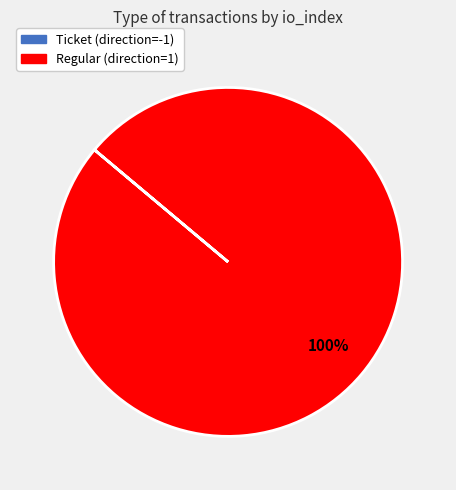

Does any single category account for the majority?

Yes